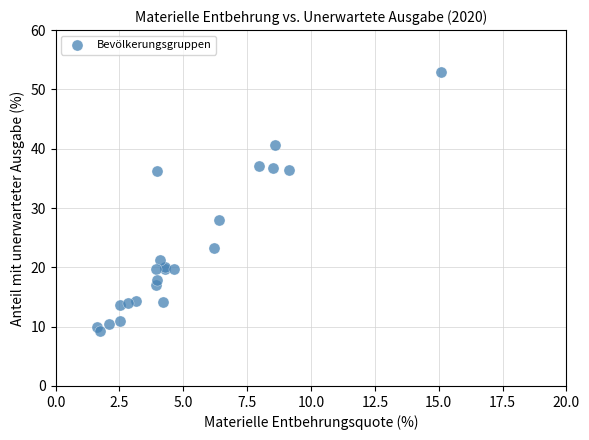

What Y value in the scatter plot is closest to 31?

27.9